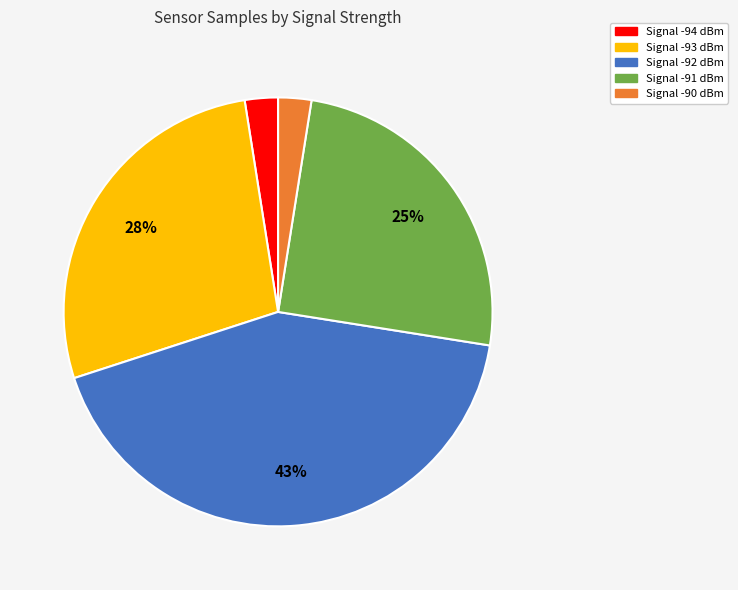

Does any single category account for the majority?

No